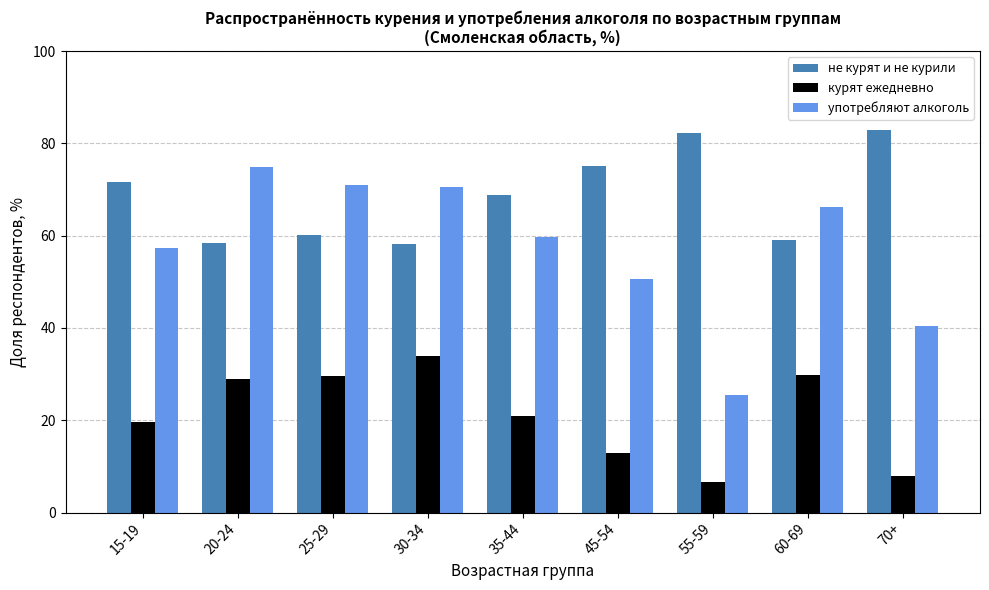

What are all the series names shown in the legend?

не курят и не курили, курят ежедневно, употребляют алкоголь